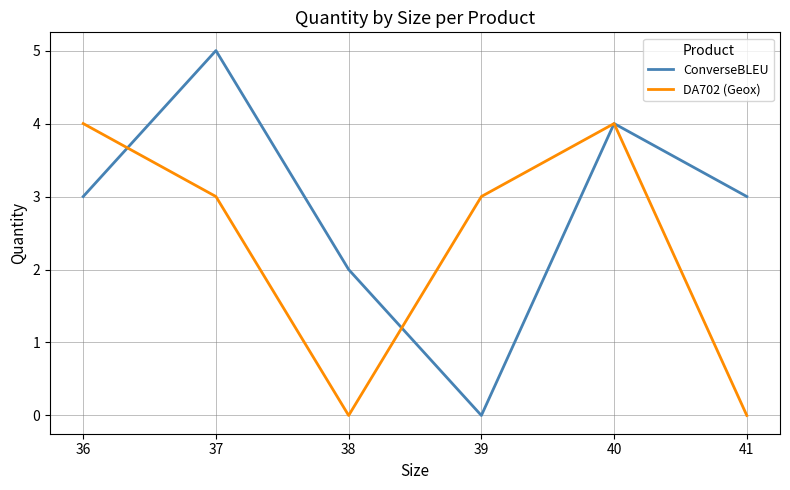

What is the sum of all ConverseBLEU values?

17